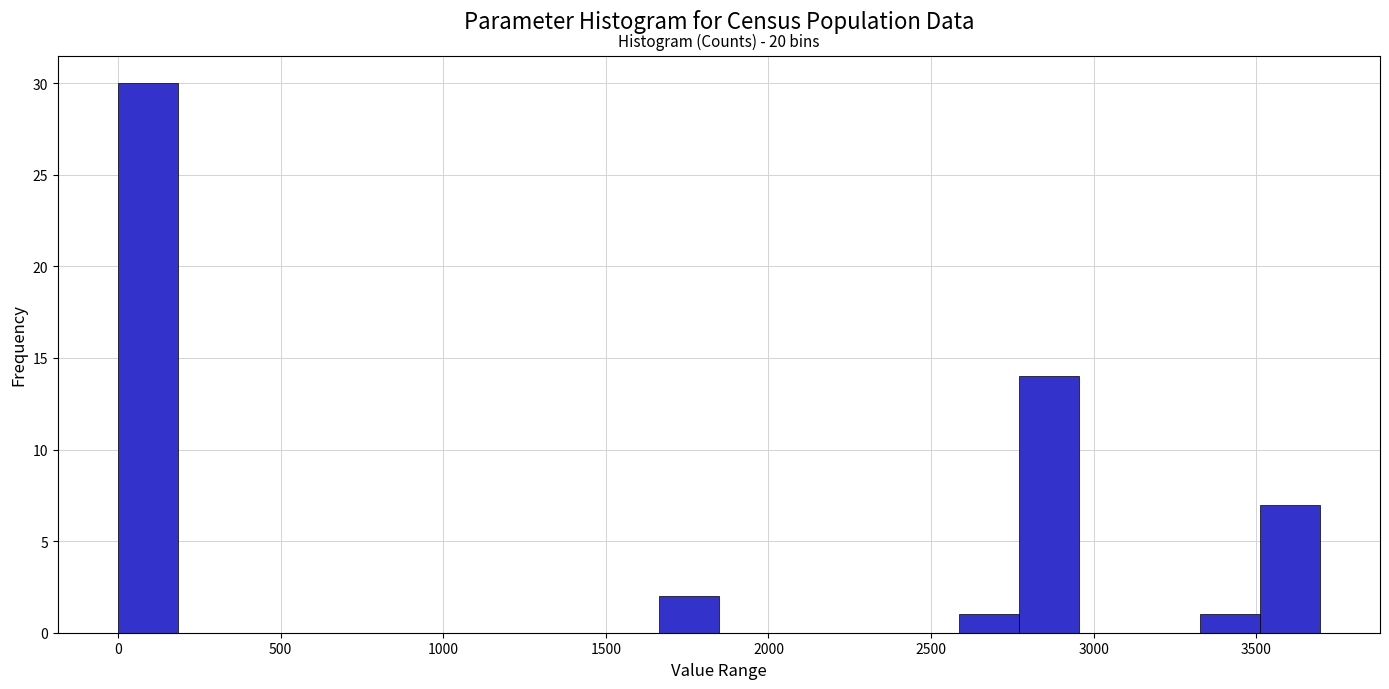

Around what value on the x-axis is the tallest bar? Give the approximate position of its centre, as read against the axis.

100